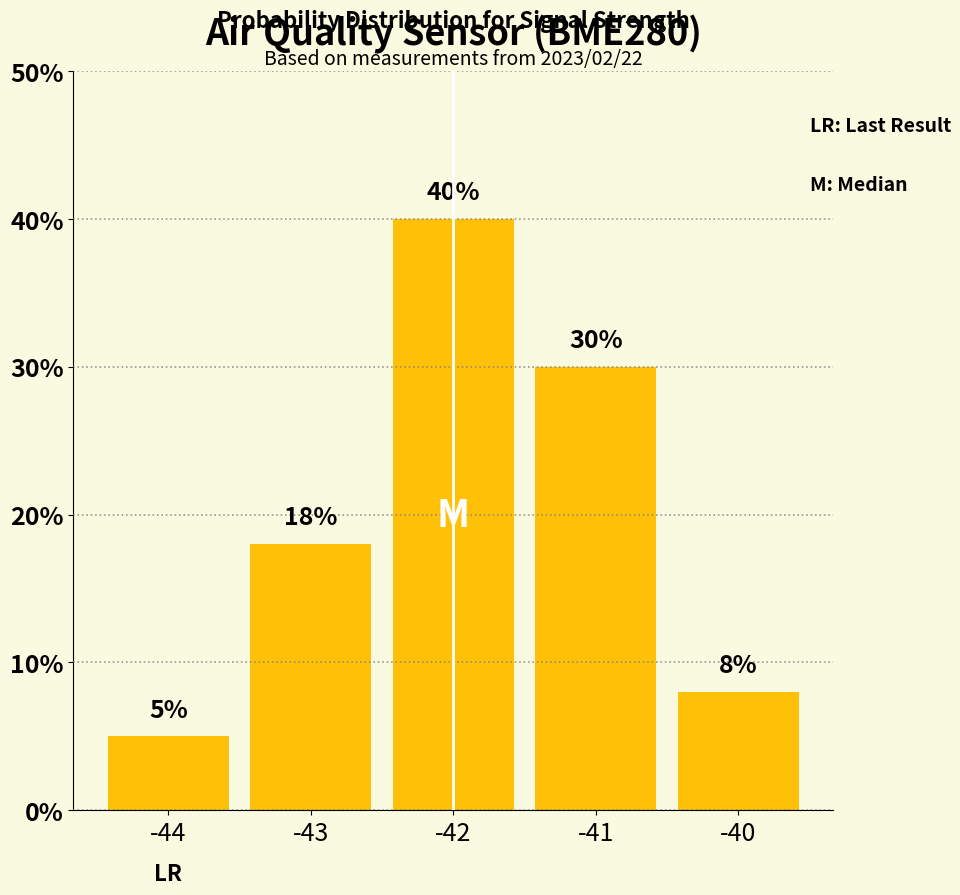

Is it true that the value at -44 is 5?

True